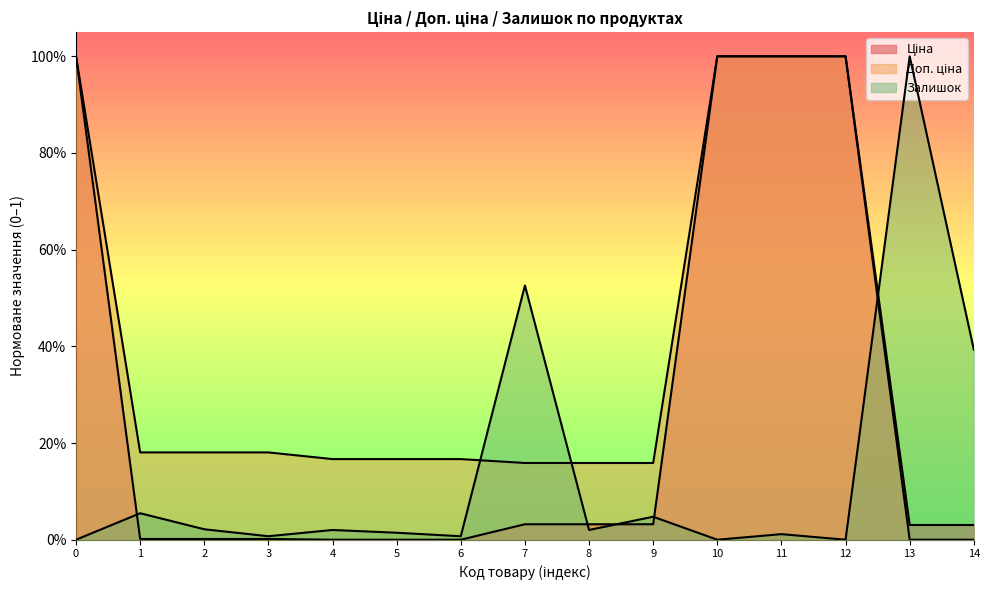

True or false: Доп. ціна has more than 1 points higher than both neighbors.

False